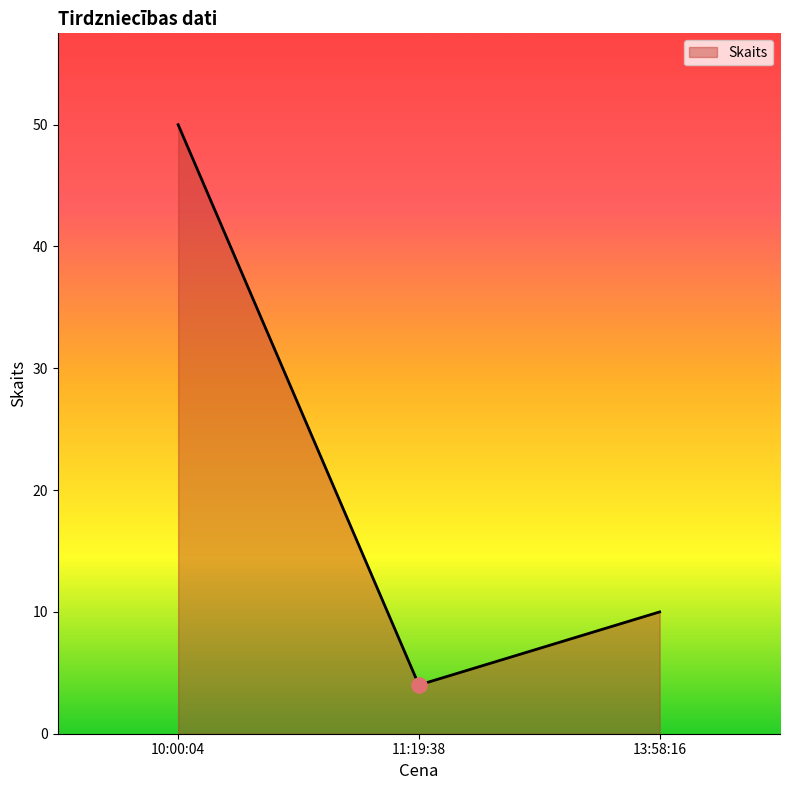

Which has a higher value, 11:19:38 or 10:00:04?

10:00:04